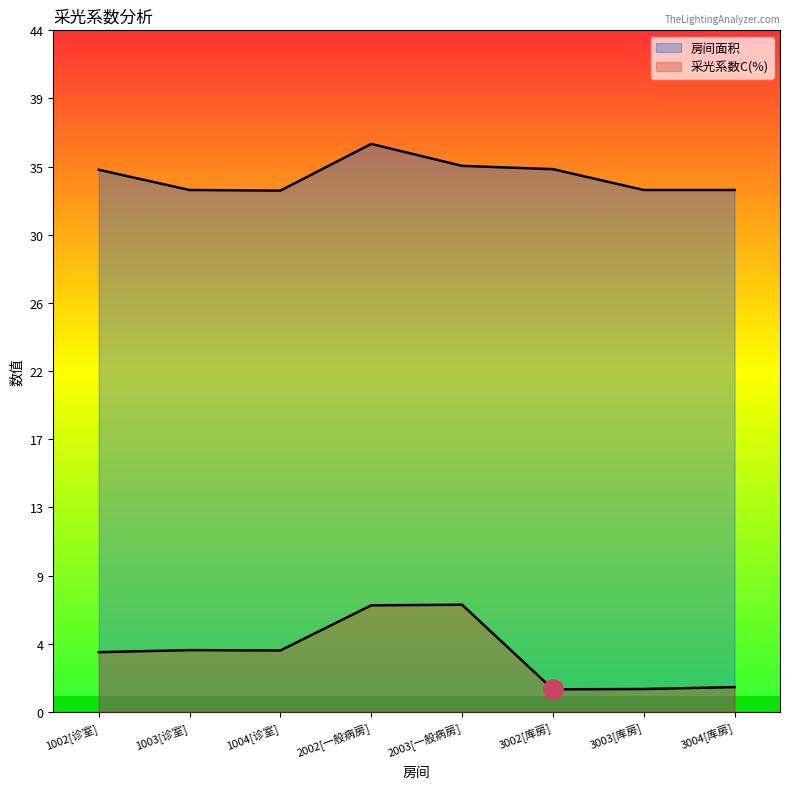

At how many categories does at least one series exceed 14?

8